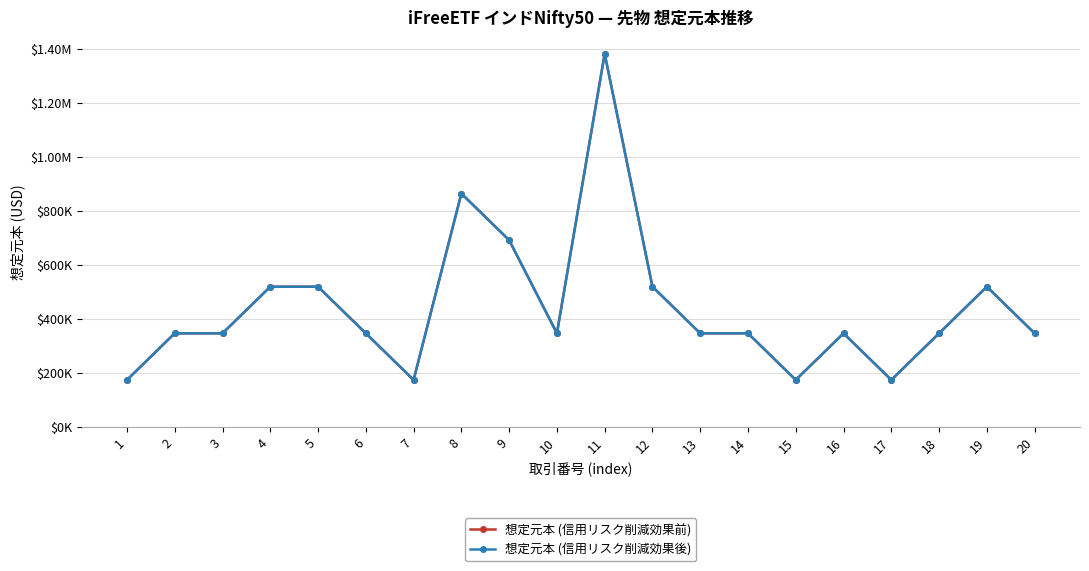

Is this an area chart (filled region under the line)?

No